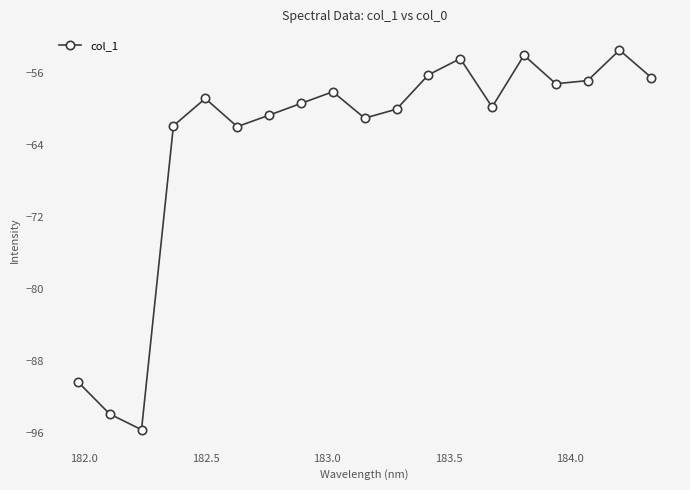

What is the minimum value shown in the chart?

-95.6